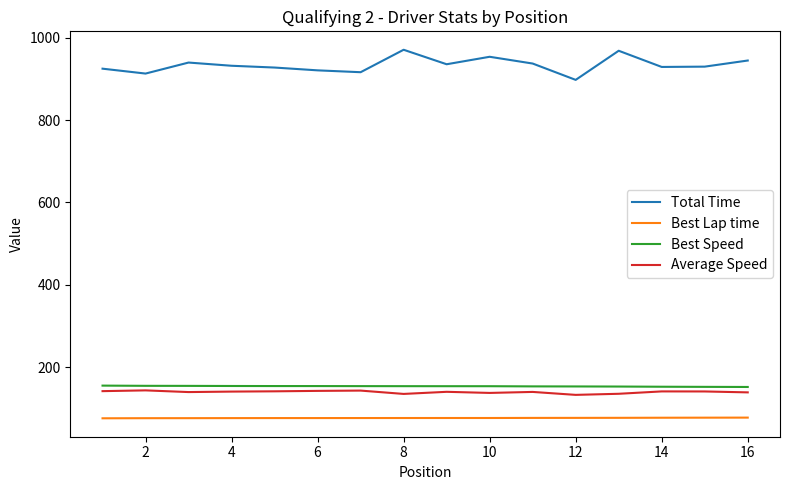

Does the chart display data point markers on the line(s)?

No